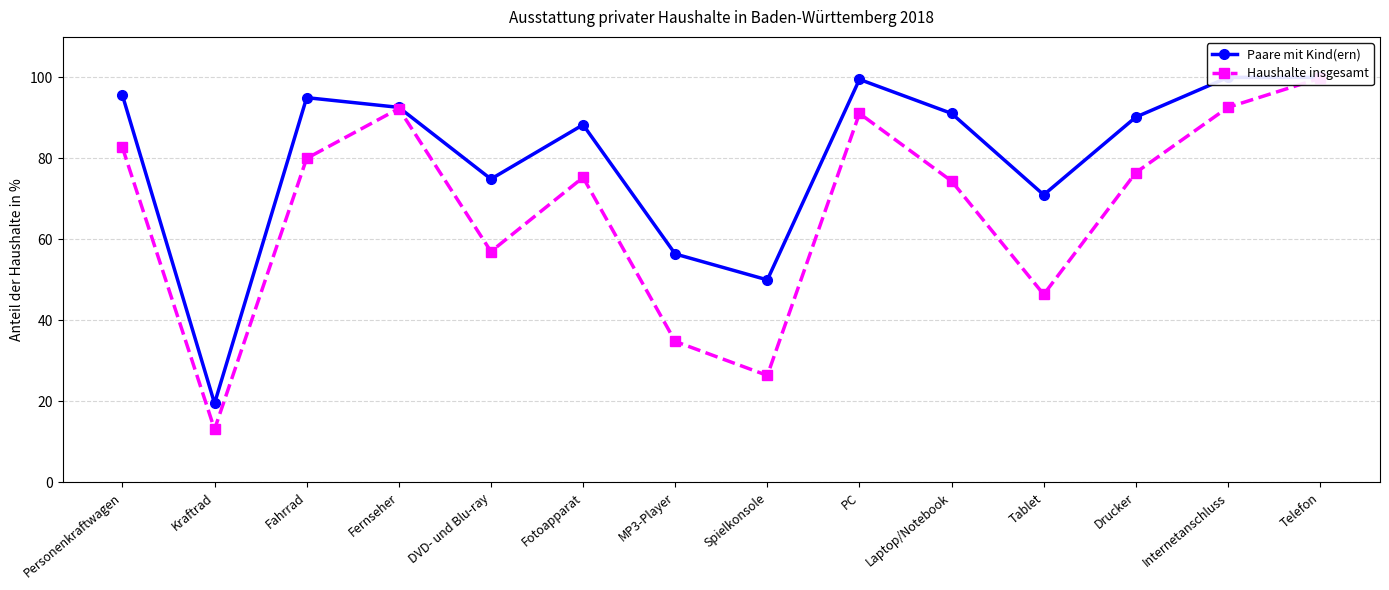

True or false: Paare mit Kind(ern) has more than 0 points higher than both neighbors.

True